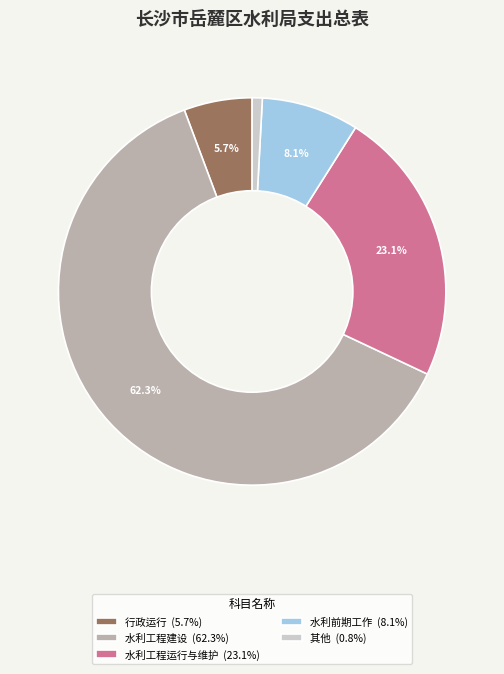

Approximately how many times larger is the value at 行政运行 (5.7%) compared to 水利前期工作 (8.1%)?

0.7